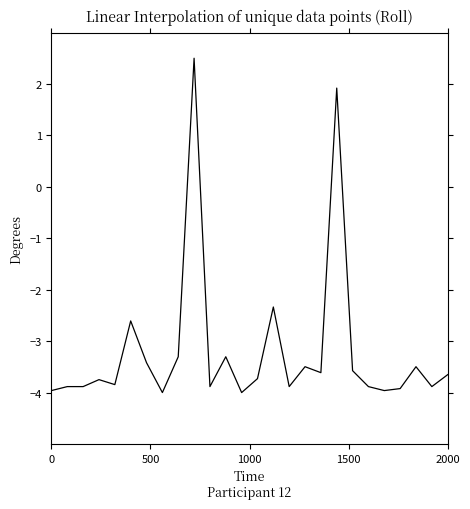

Reading left to right, list all the values displayed in this chart.

-4.0	-3.9	-3.9	-3.7	-3.8	-2.6	-3.4	-4.0	-3.3	2.5	-3.9	-3.3	-4.0	-3.7	-2.3	-3.9	-3.5	-3.6	1.9	-3.6	-3.9	-4.0	-3.9	-3.5	-3.9	-3.7